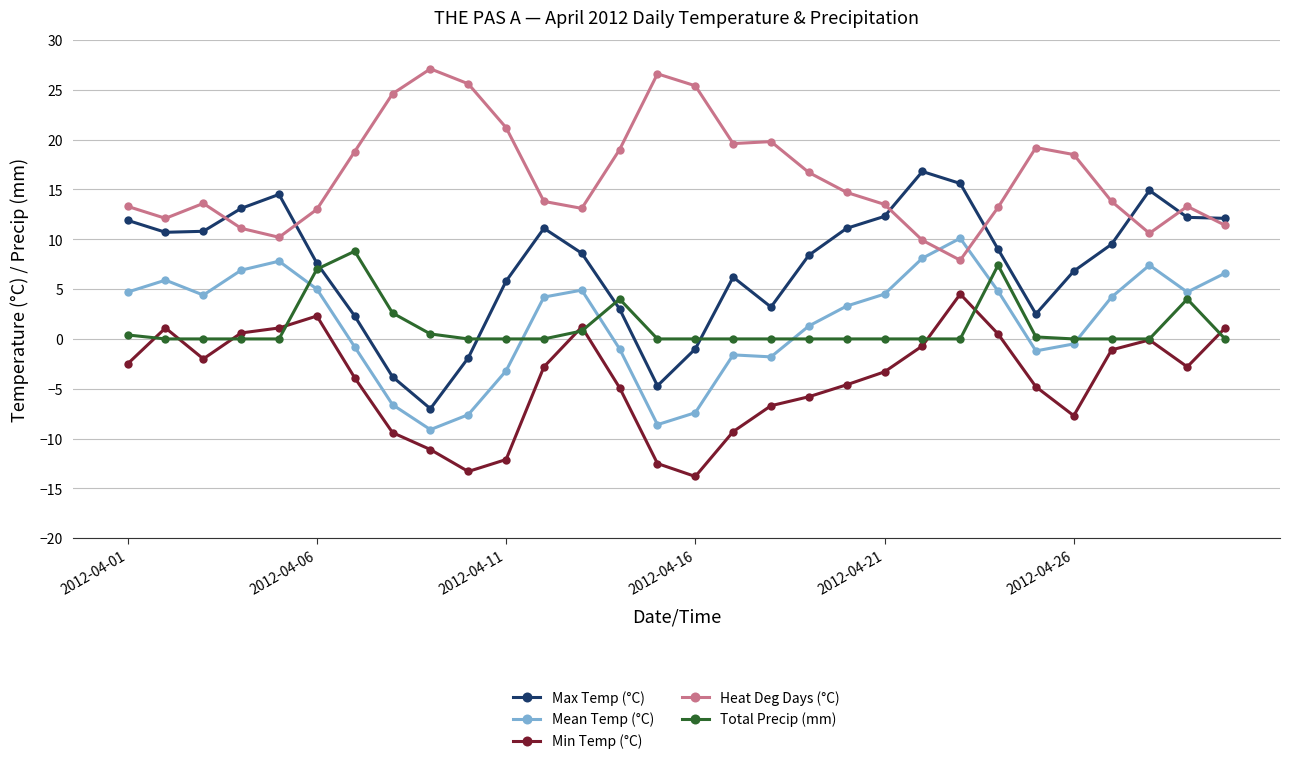

What is the difference between the maximum and minimum values in the Heat Deg Days (°C) series?

19.2